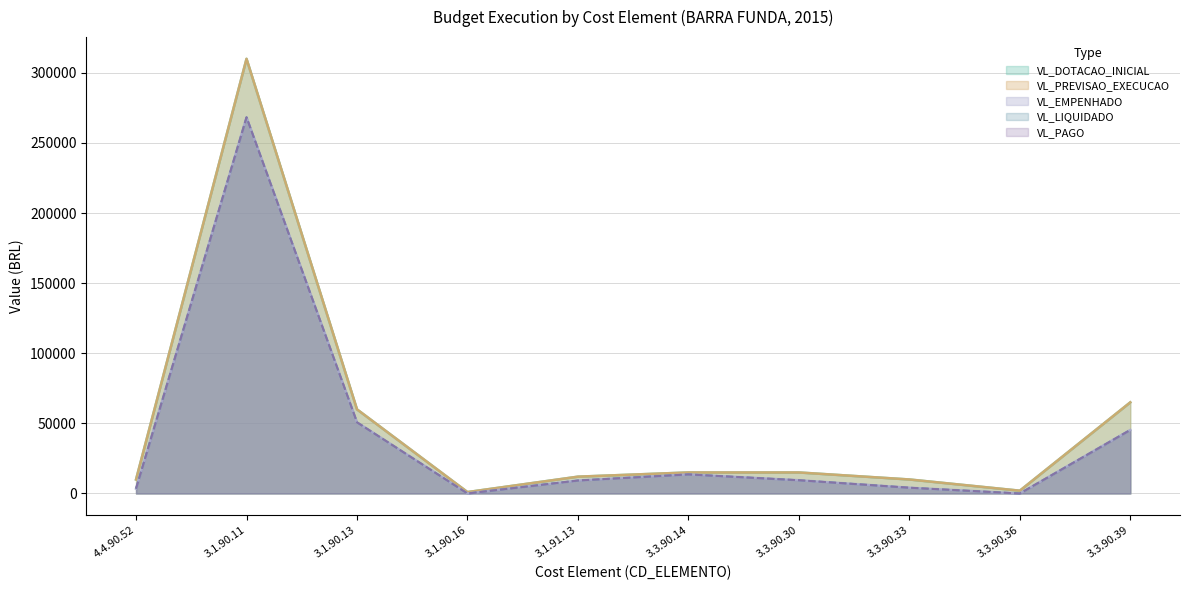

Which series has the largest total across all categories?

VL_DOTACAO_INICIAL